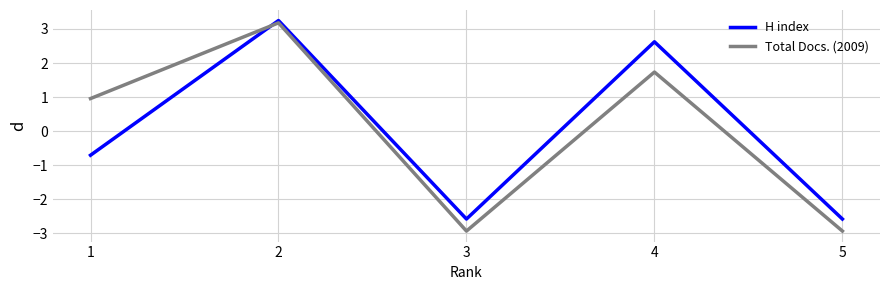

Is the value of Total Docs. (2009) at 1 greater than the value of H index at 3?

Yes